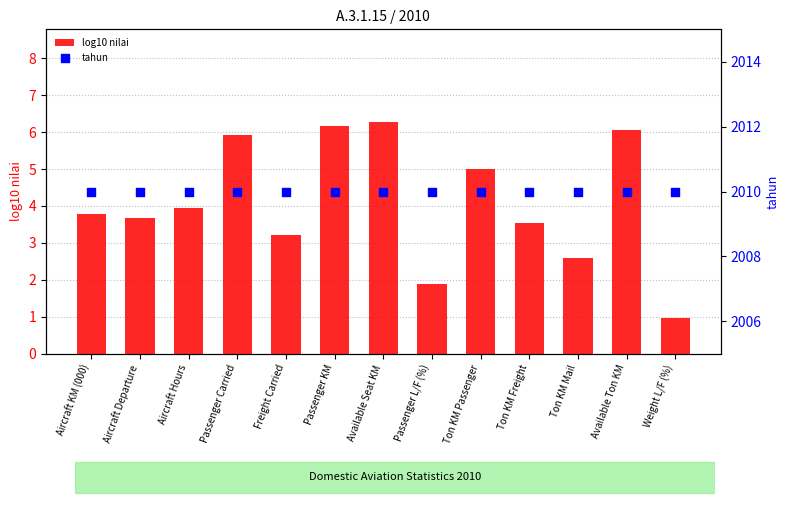

Which series contains the lowest Y value?

log10 nilai